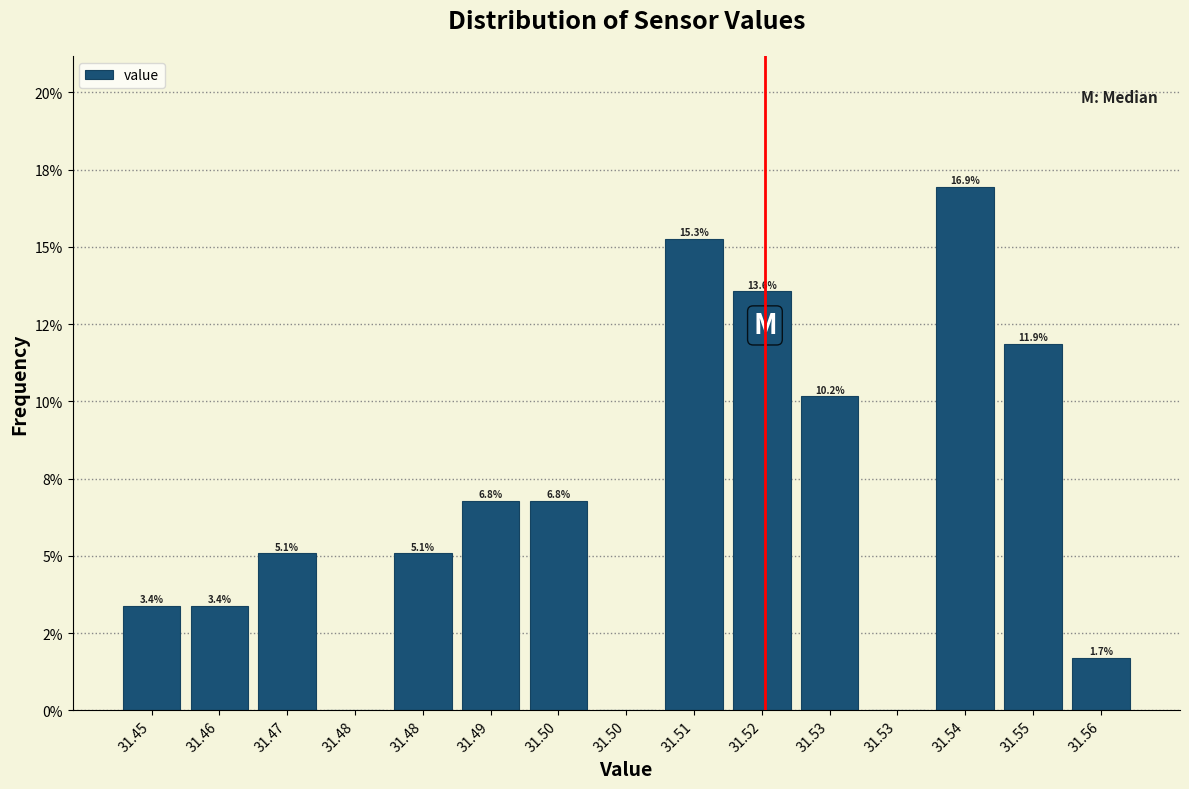

Are the bars horizontal?

No